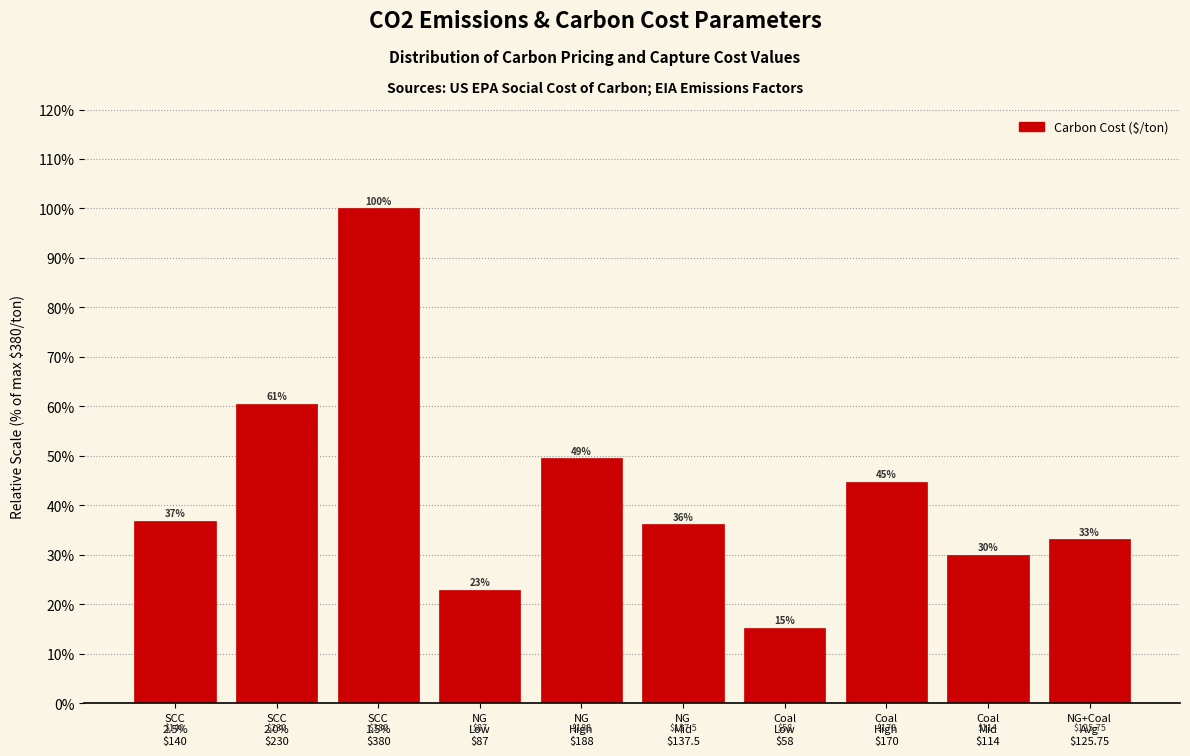

How many bars are there in total?

10